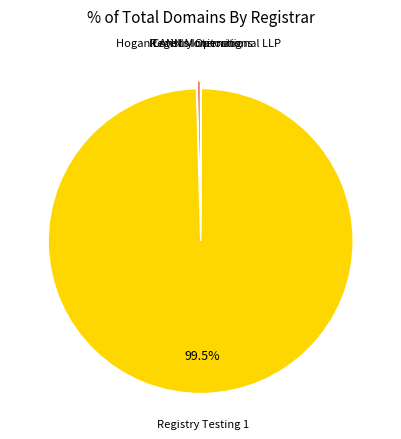

Count the number of slices in the pie.

4